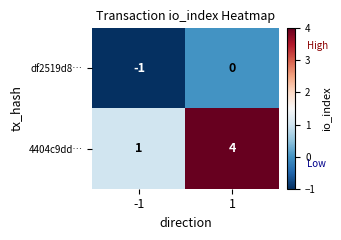

What is the difference between the maximum and minimum values in the 4404c9dd… series?

3